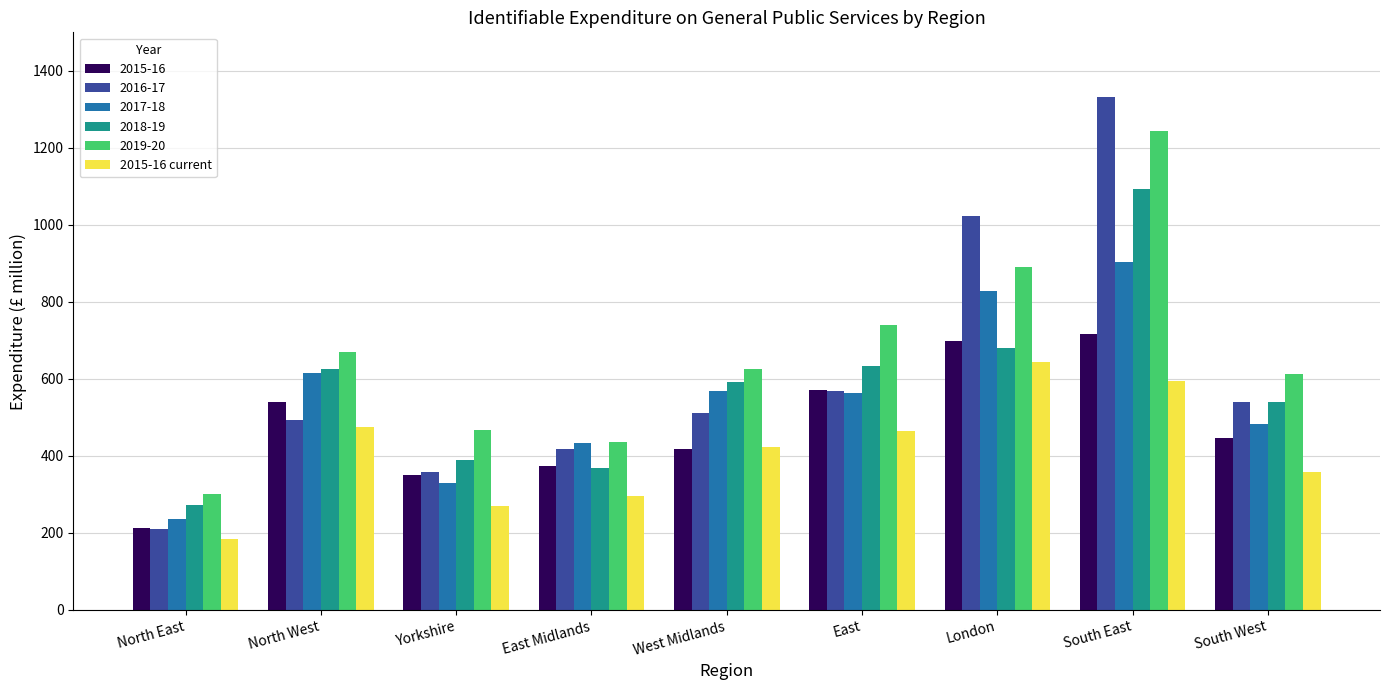

Which series has the largest range (max minus min)?

2016-17